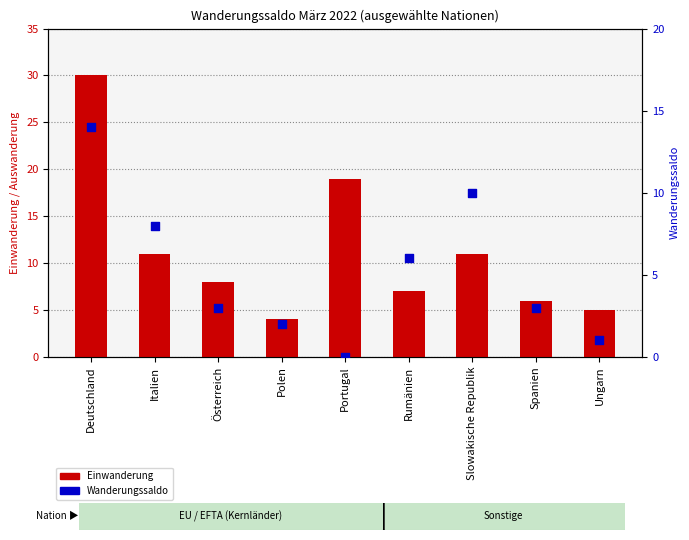

What are all the series names shown in the legend?

Einwanderung, Wanderungssaldo